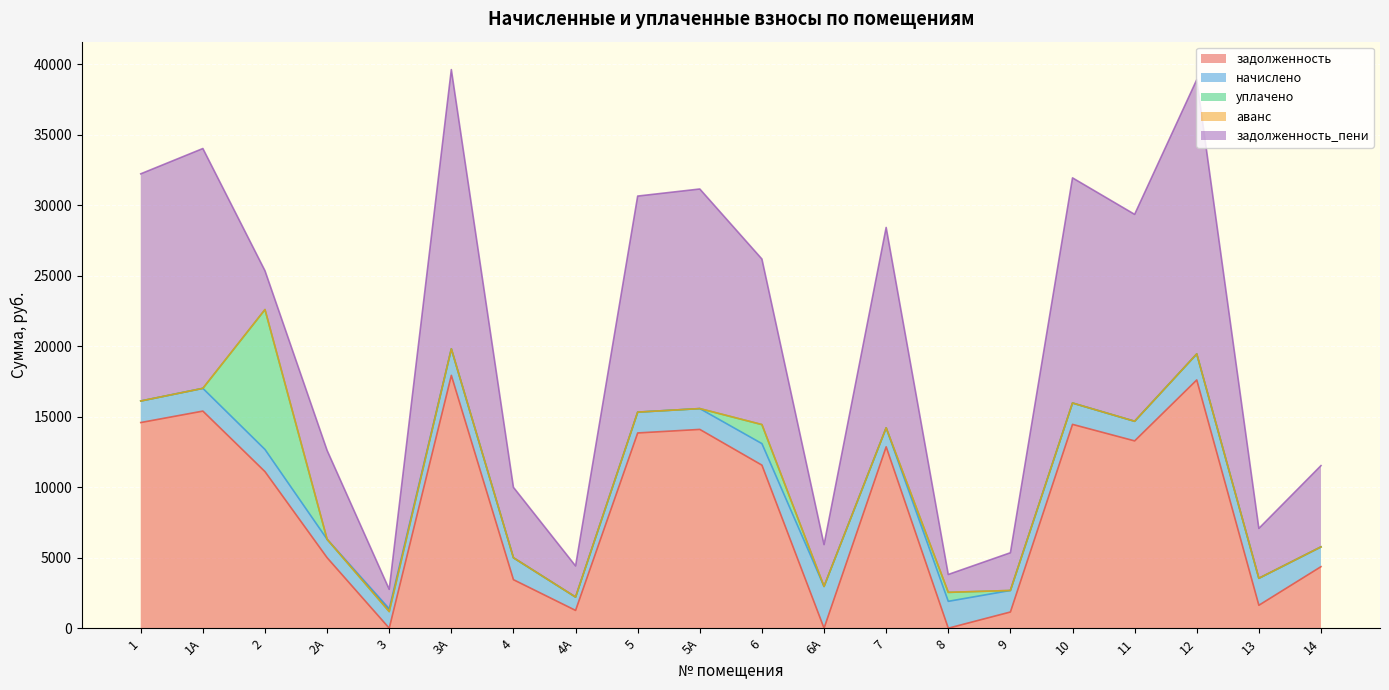

What is the average value of the задолженность series?

8678.6